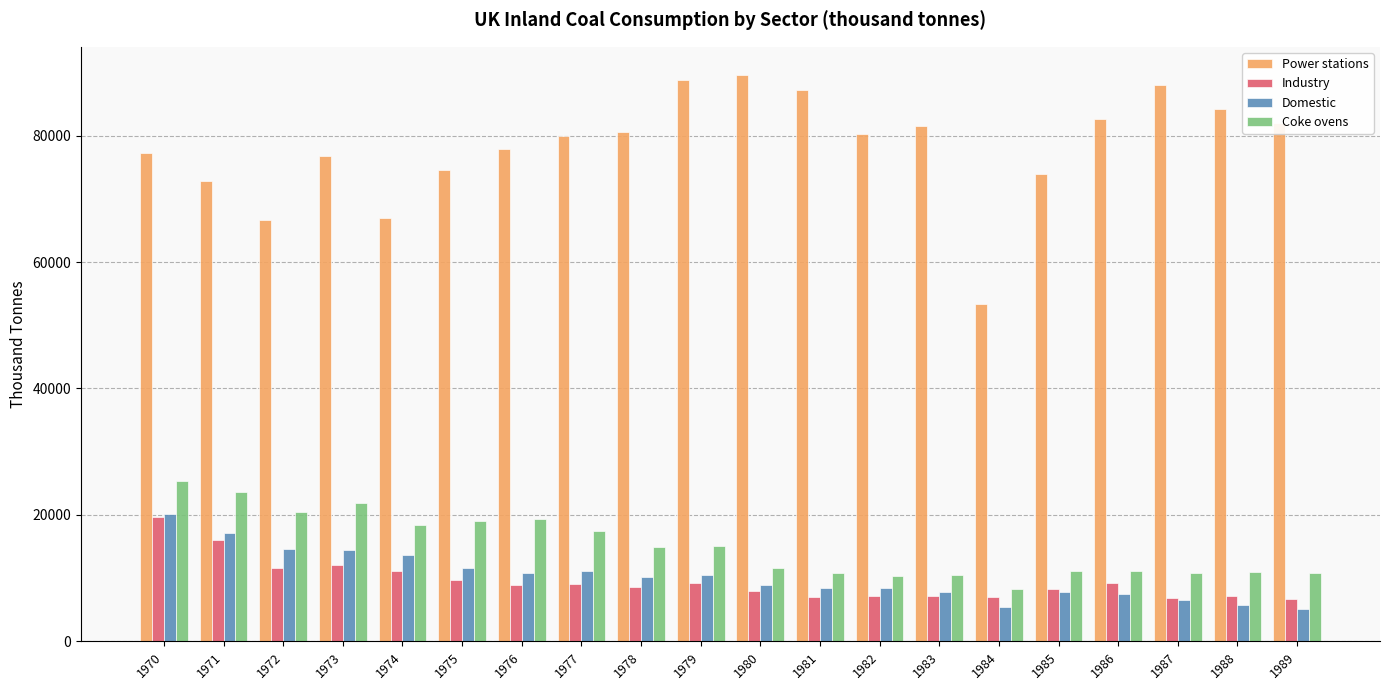

The Domestic series shows 17185 at 1971. True or false?

True